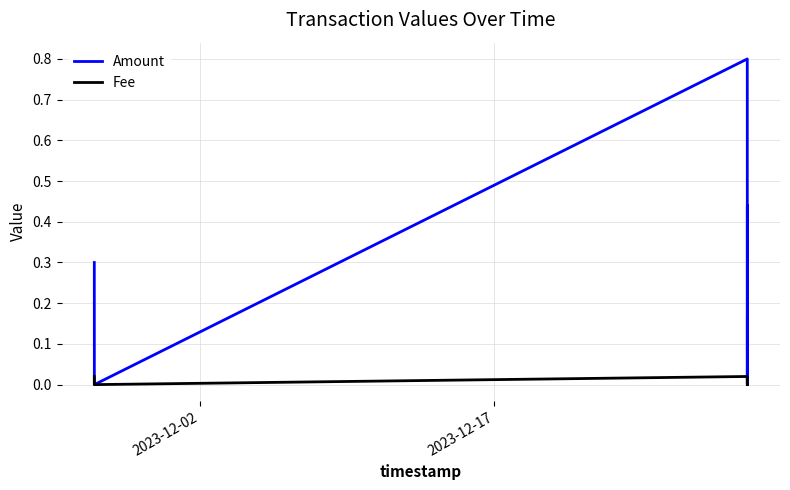

True or false: Fee and Amount cross at least once.

False